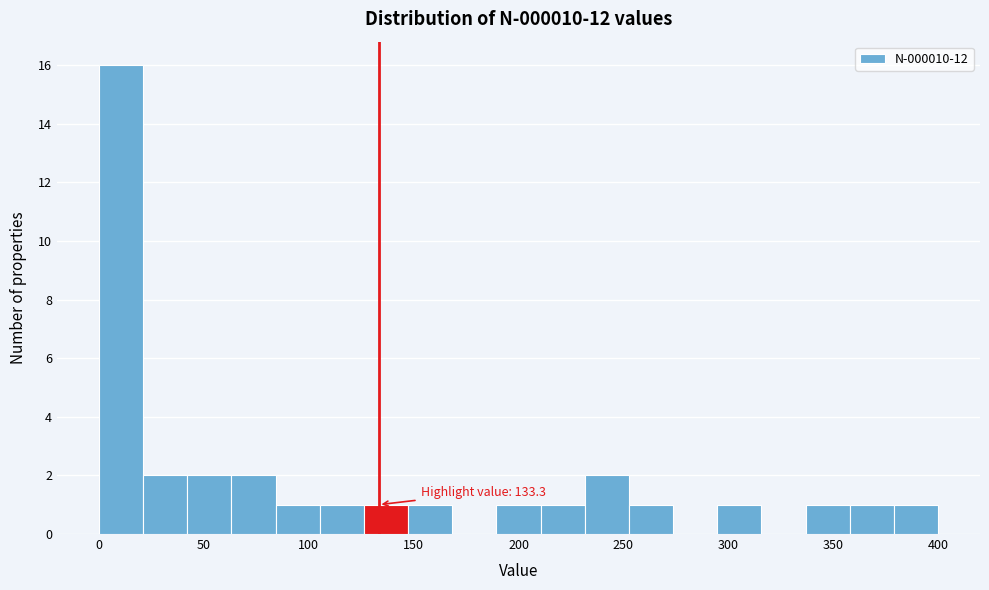

Over which range of the x-axis is the bar tallest?

0 to 20